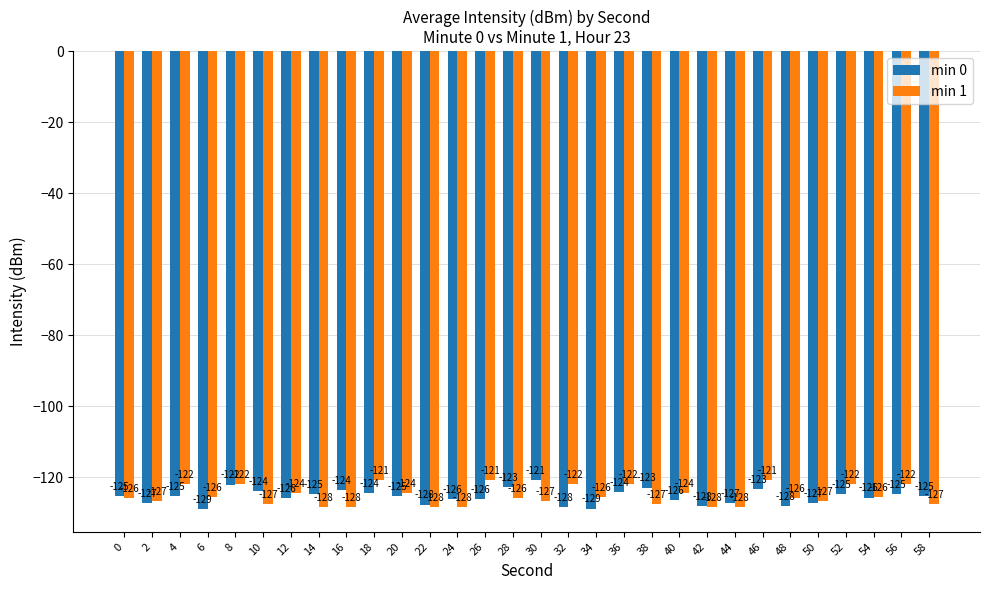

What is the value of the min 1 bar at the 21st from the left?

-124.5